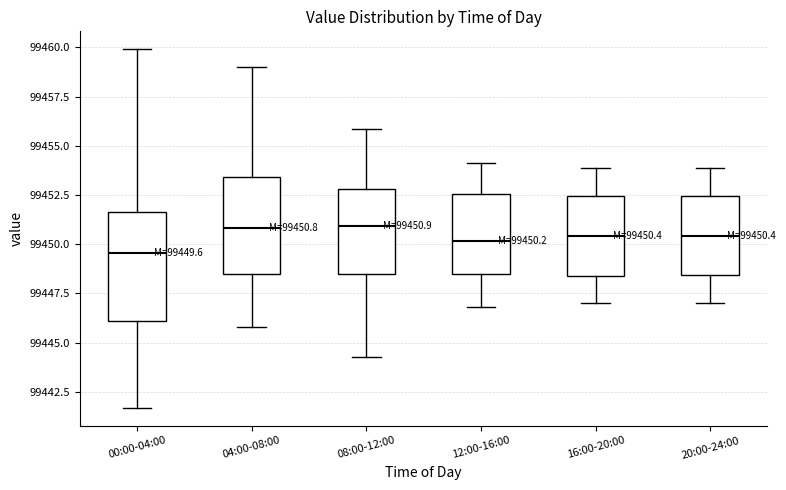

Comparing the boxes themselves (not the whiskers), which one is the tallest?

00:00-04:00